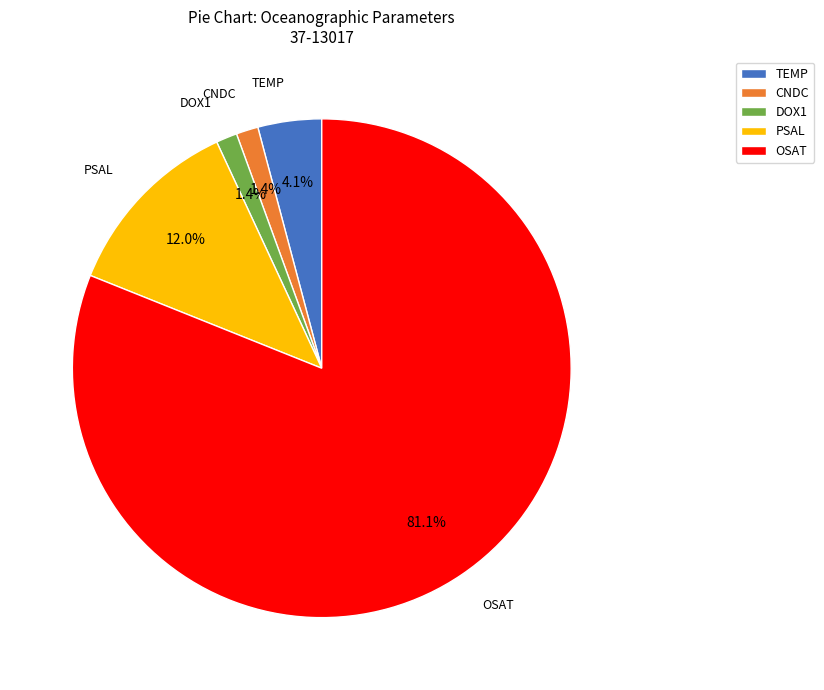

What percentage is the TEMP slice, to the nearest percent?

4%